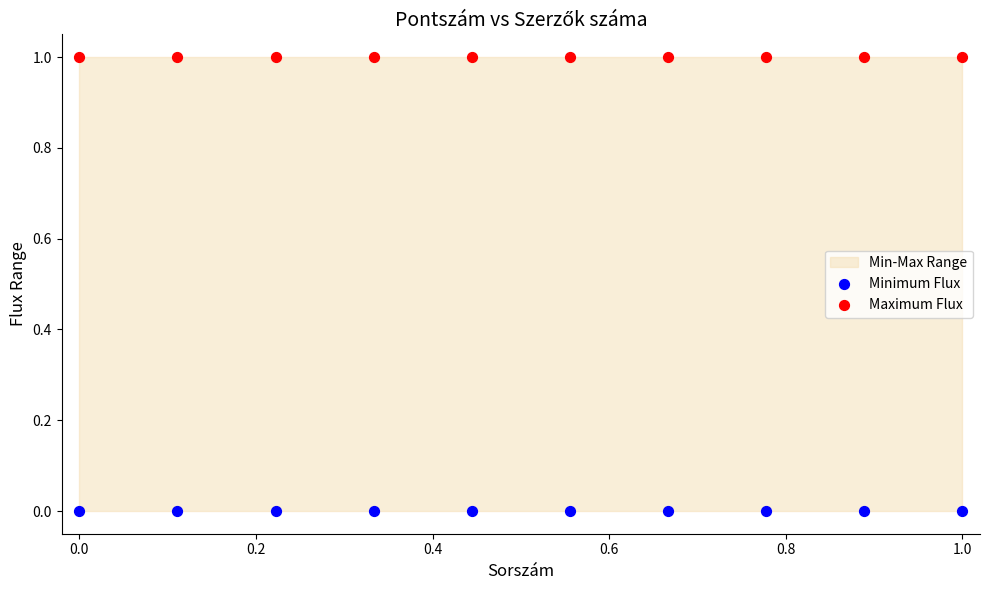

Which series contains the lowest Y value?

Minimum Flux